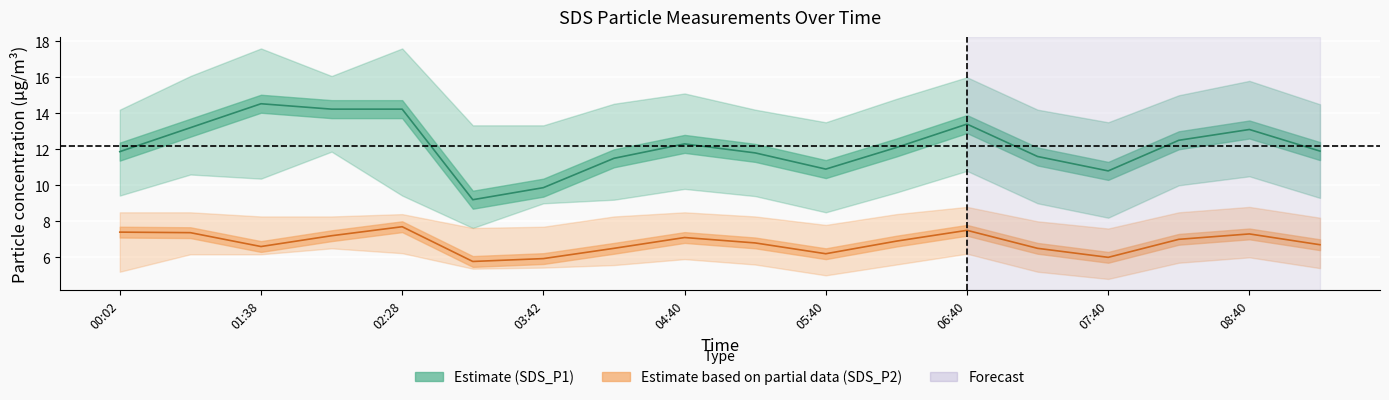

Between 03:42 and 04:10, which series saw the biggest shift?

SDS_P1_center